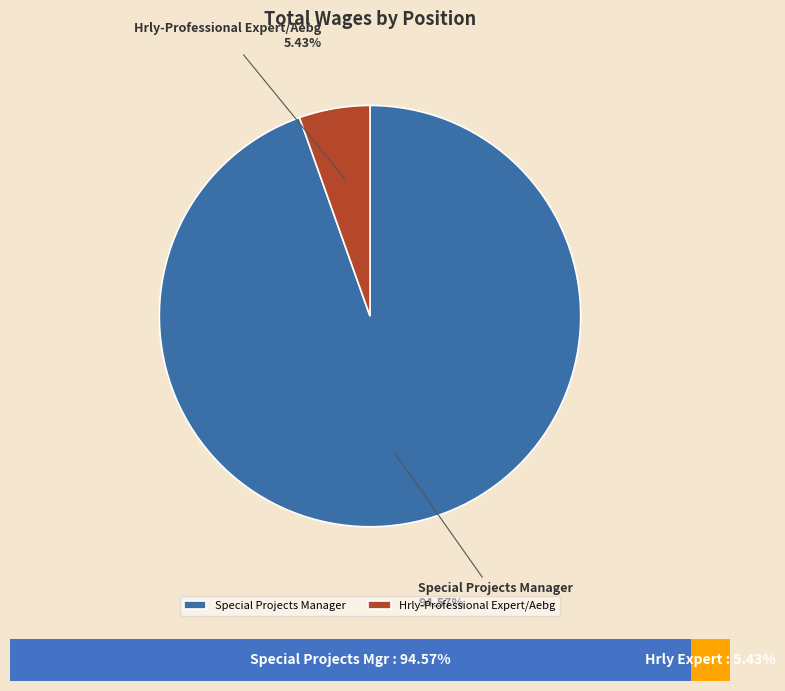

Which has a higher value, Hrly-Professional Expert/Aebg or Special Projects Manager?

Special Projects Manager